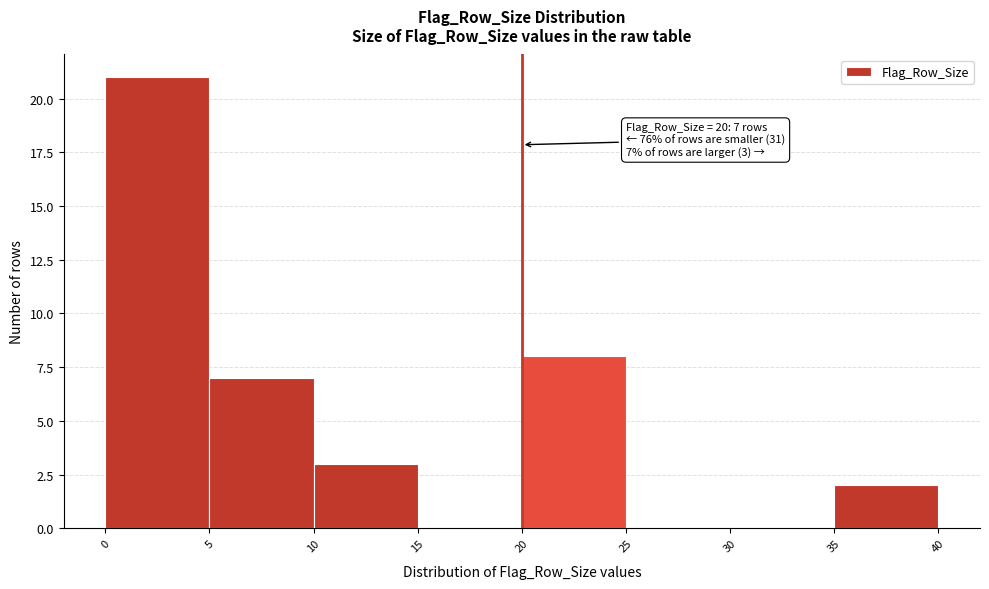

Which range on the x-axis has the tallest bar?

0 to 5